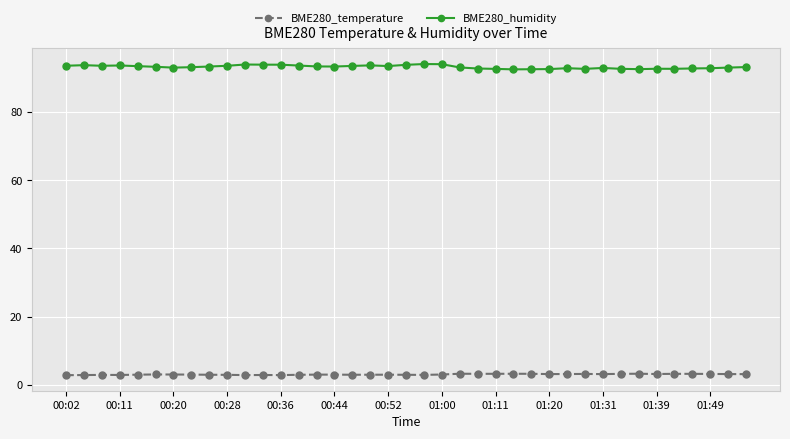

Which series has the largest range (max minus min)?

BME280_humidity